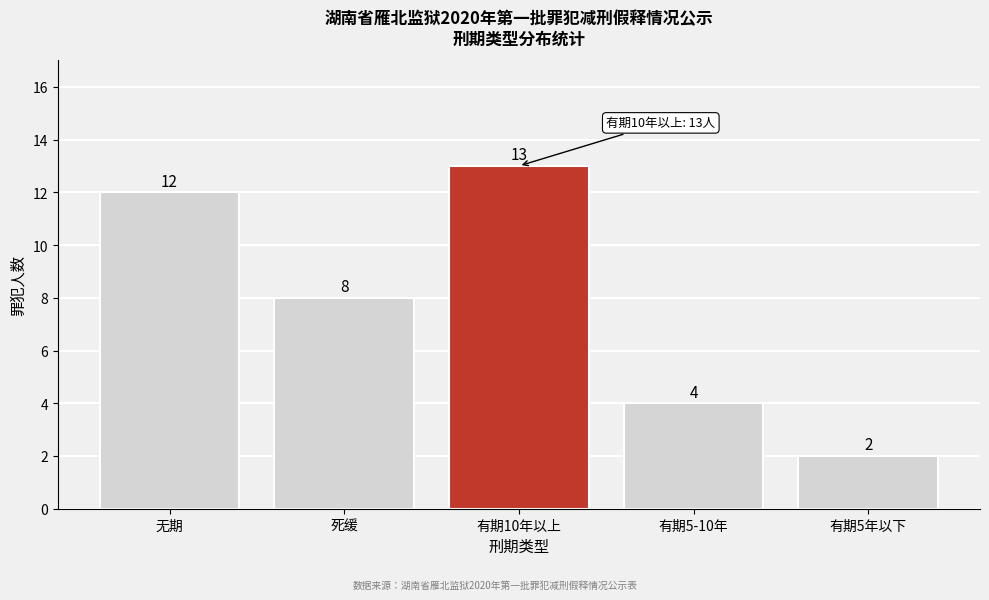

Reading left to right, list all the values displayed in this chart.

无期=12	死缓=8	有期10年以上=13	有期5-10年=4	有期5年以下=2